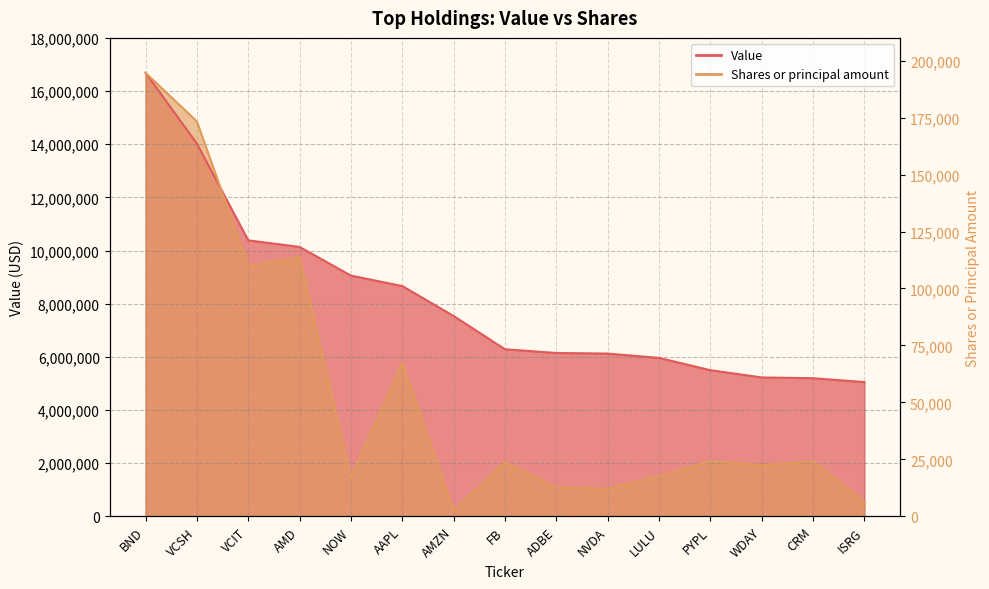

What is the value of the Shares or principal amount point at the 15th from the left?

544495.0